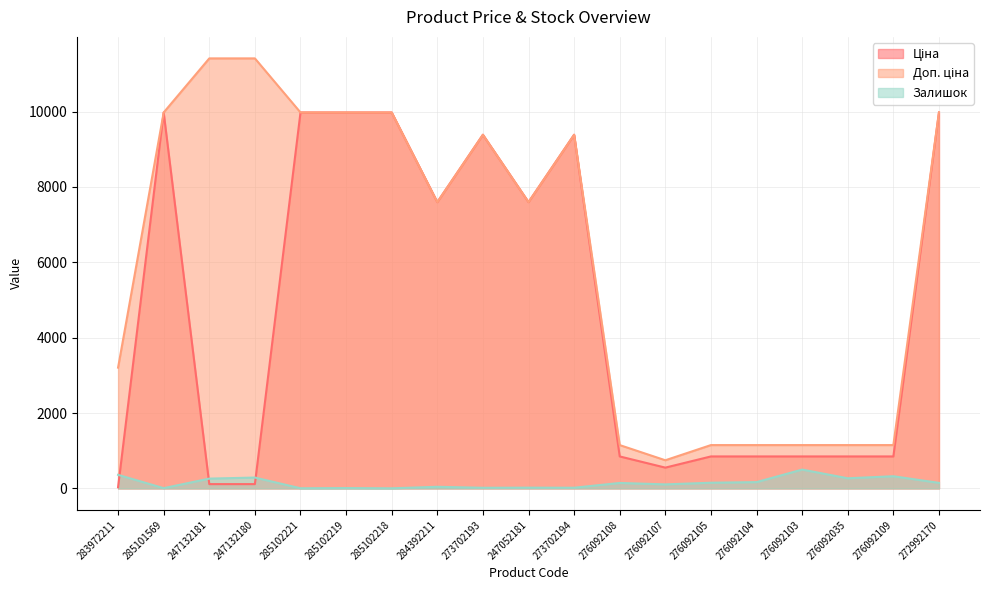

True or false: Доп. ціна and Ціна cross at least once.

False